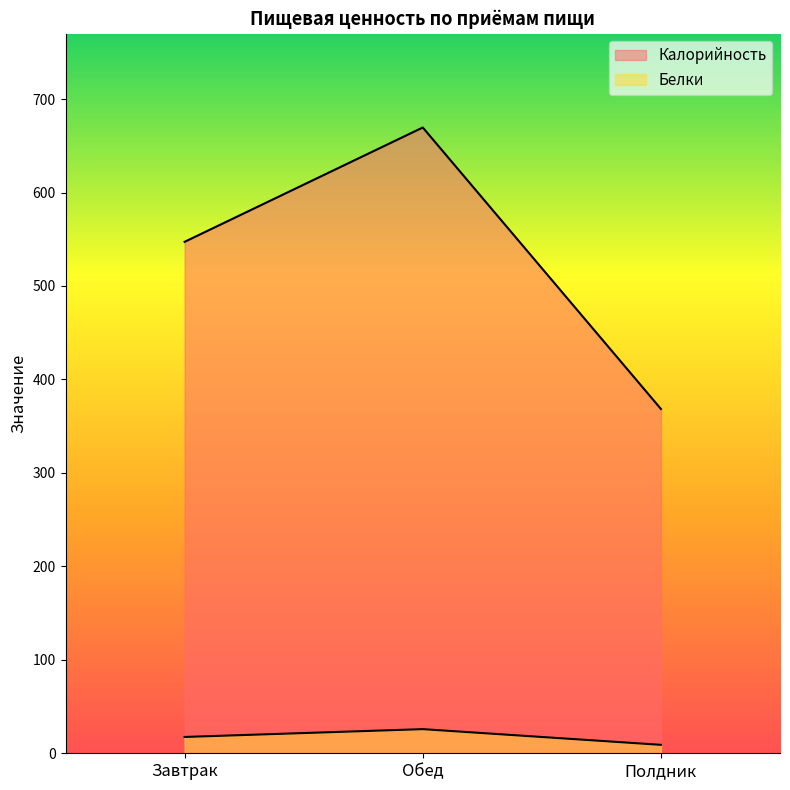

How many lines are shown in the chart?

2